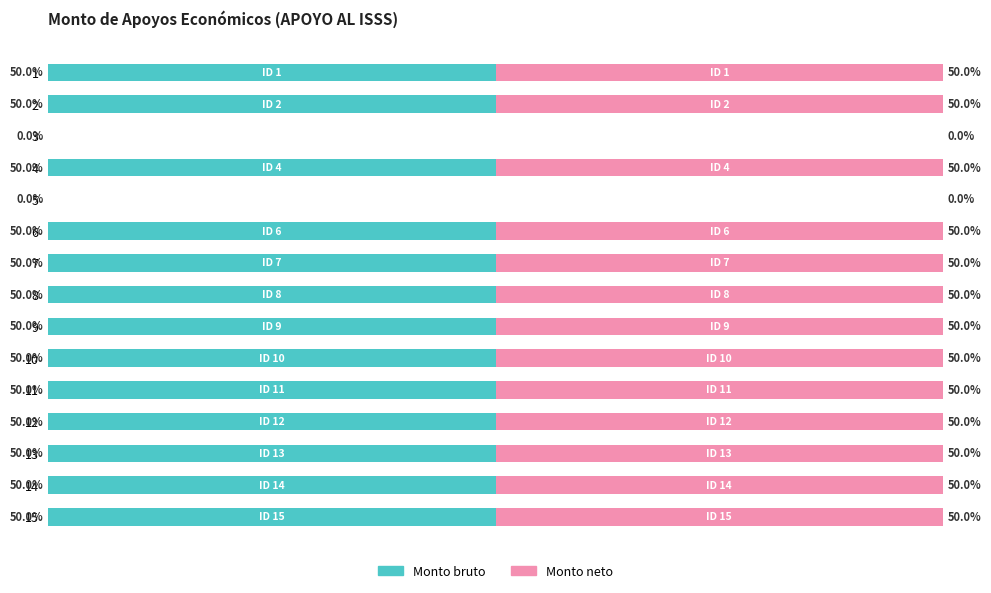

What are all the series names shown in the legend?

Monto bruto, Monto neto